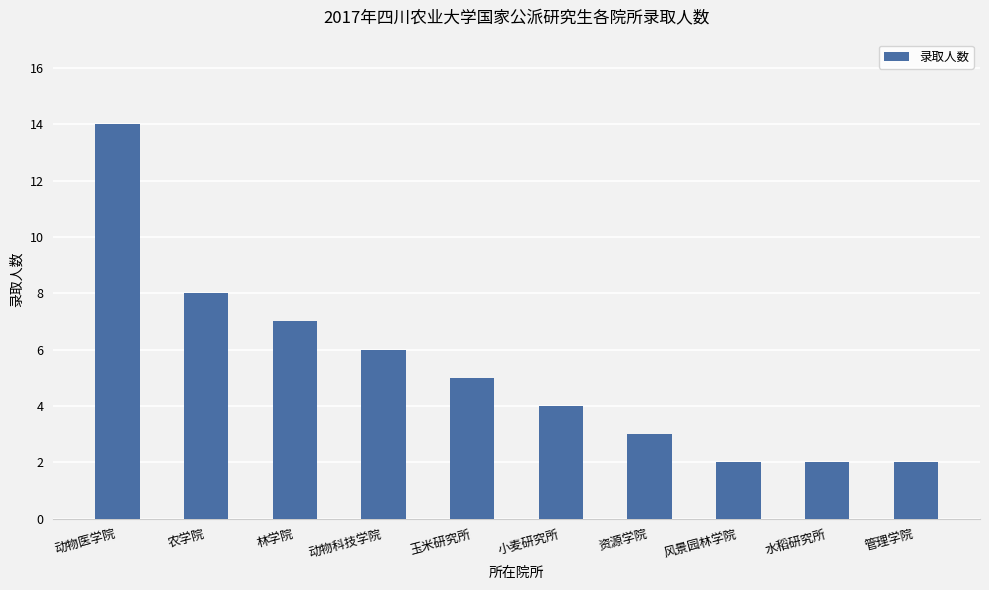

Reading left to right, list all the values displayed in this chart.

动物医学院=14	农学院=8	林学院=7	动物科技学院=6	玉米研究所=5	小麦研究所=4	资源学院=3	风景园林学院=2	水稻研究所=2	管理学院=2